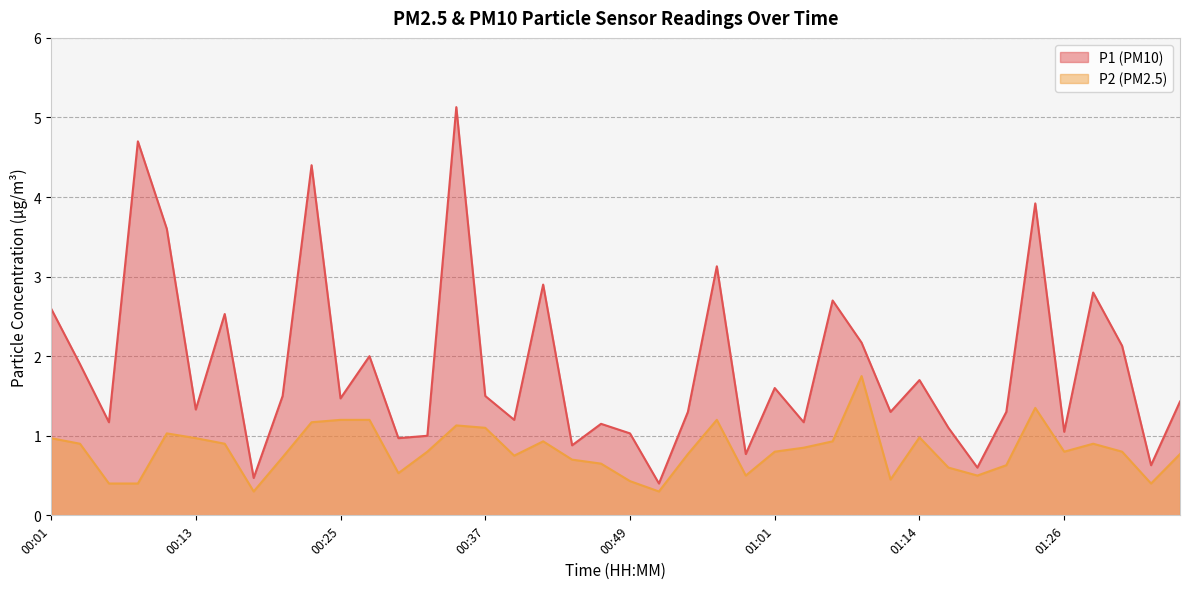

True or false: P1 and P2 intersect in this chart.

False